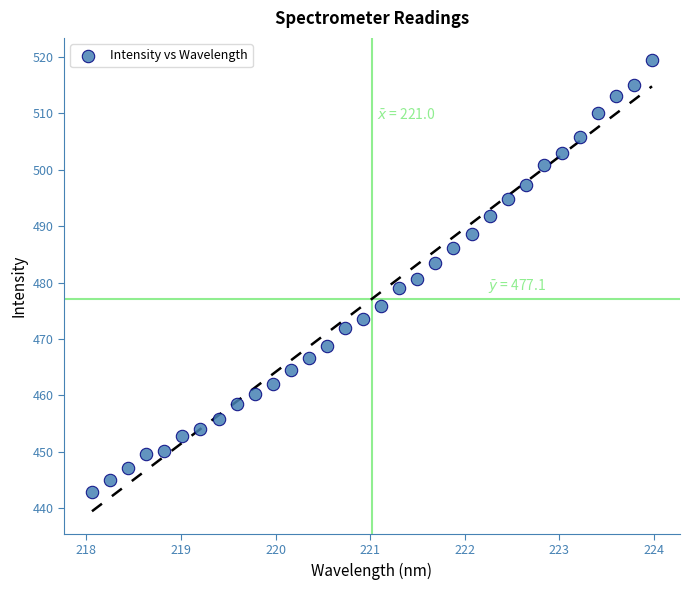

What is the range of X values (max minus min)?

5.9